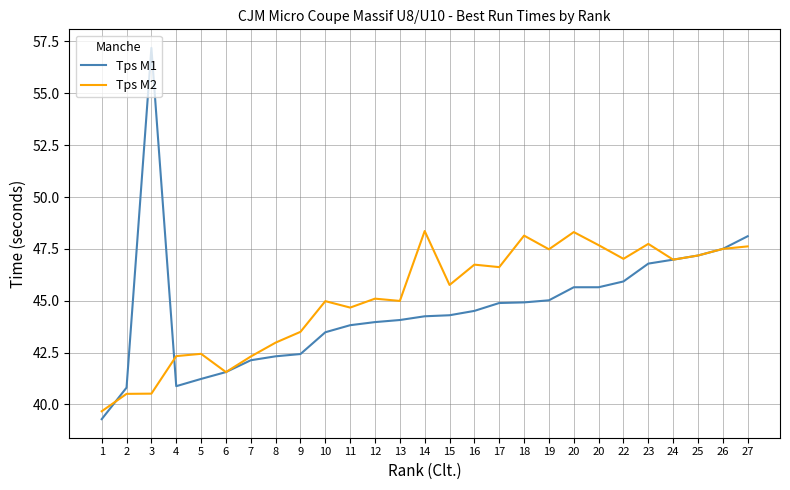

How many distinct data groups are displayed?

2